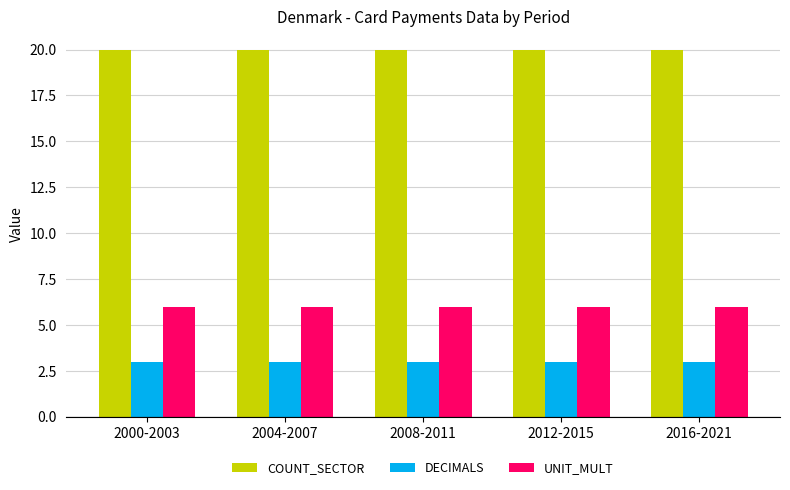

What is the greatest value displayed?

20